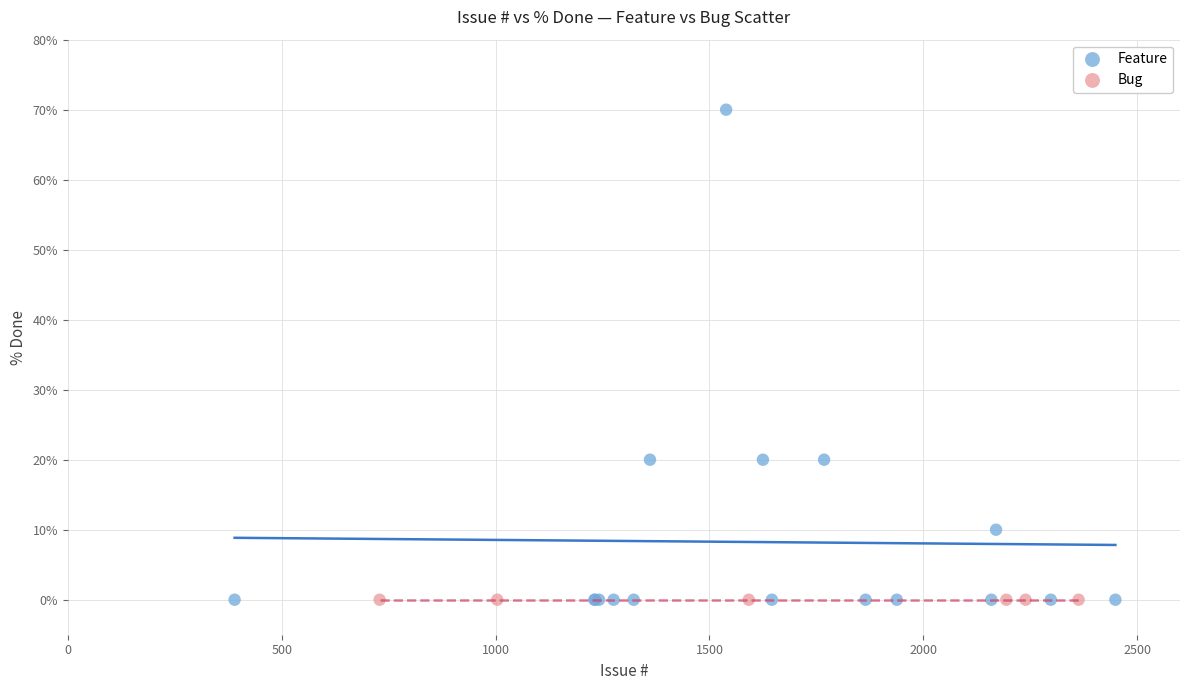

Which series reaches the maximum Y coordinate?

Feature